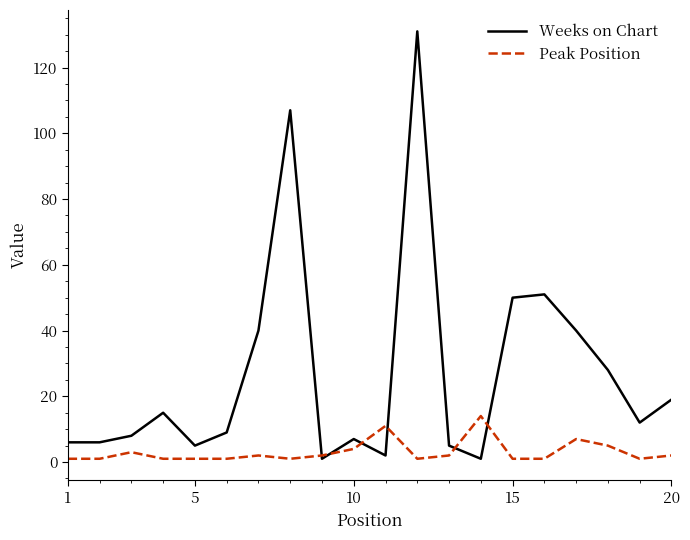

Which series has the largest total across all categories?

Weeks on Chart